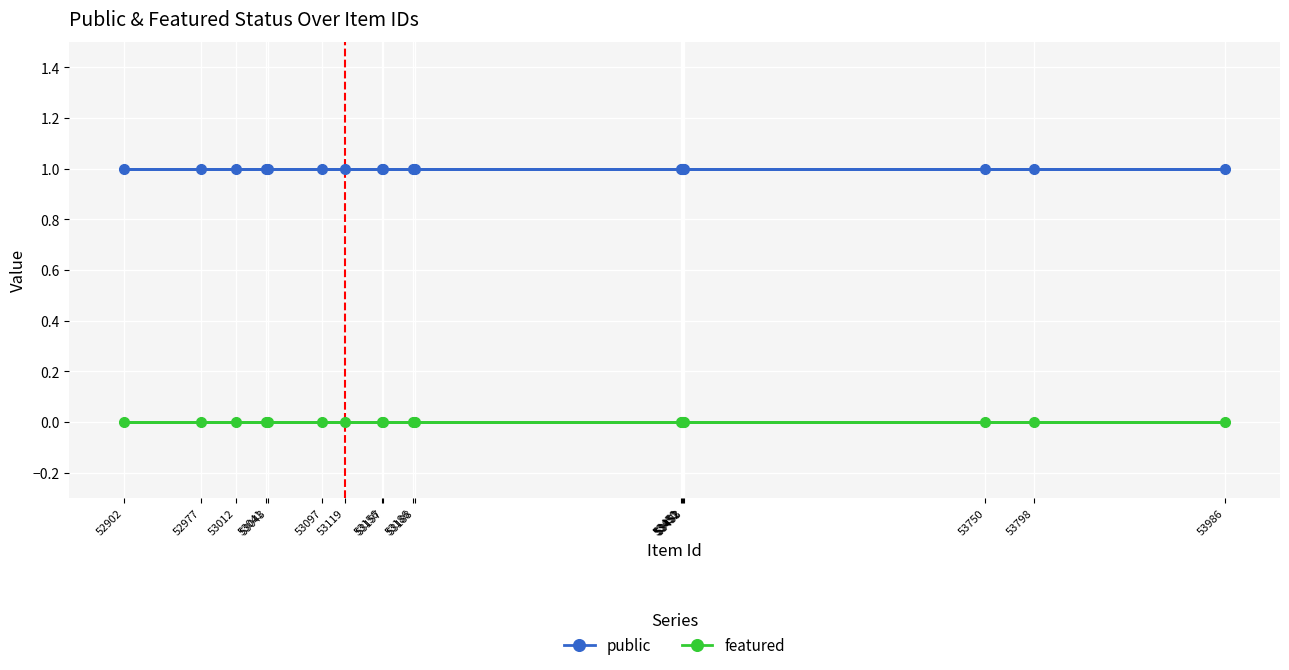

Reading left to right, transcribe all the data shown in this chart.

public: 1	1	1	1	1	1	1	1	1	1	1	1	1	1	1	1	1	1
featured: 0	0	0	0	0	0	0	0	0	0	0	0	0	0	0	0	0	0